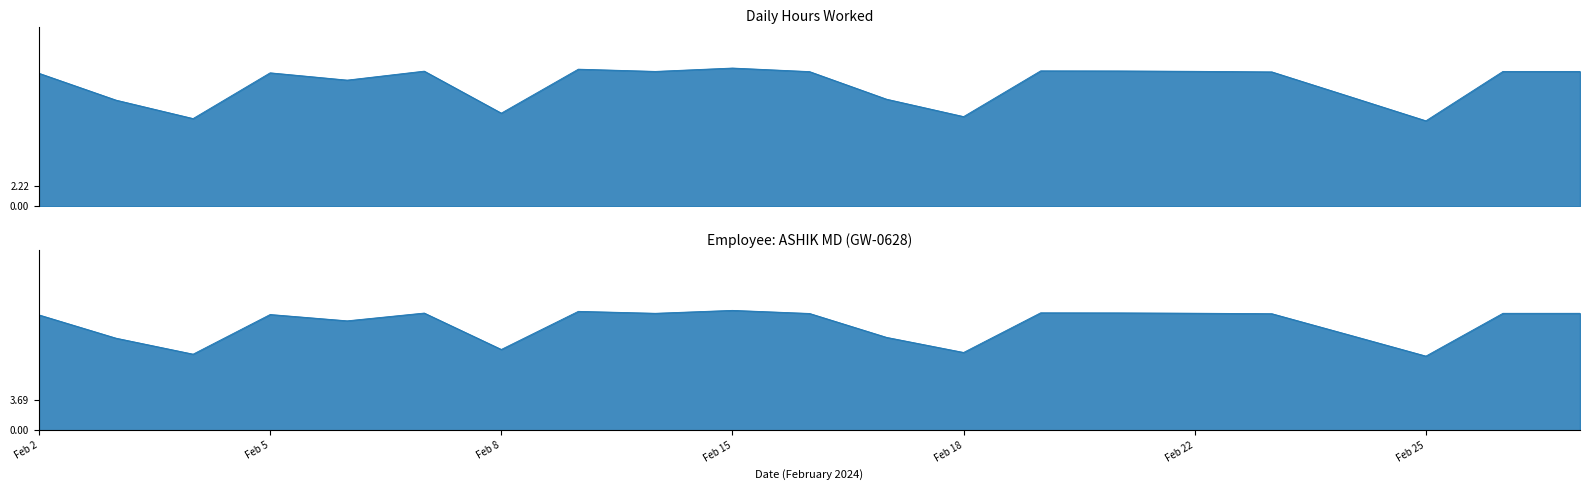

Does the chart have visible grid lines?

No